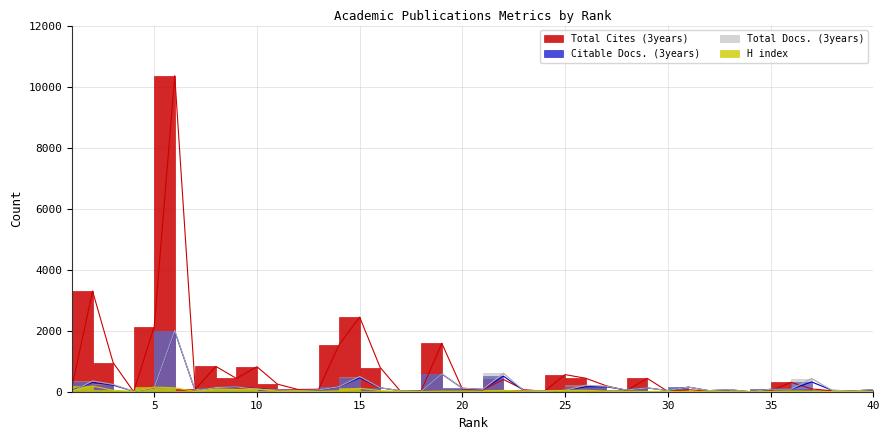

True or false: Total Cites (3years) and Total Docs. (3years) cross at least once.

True